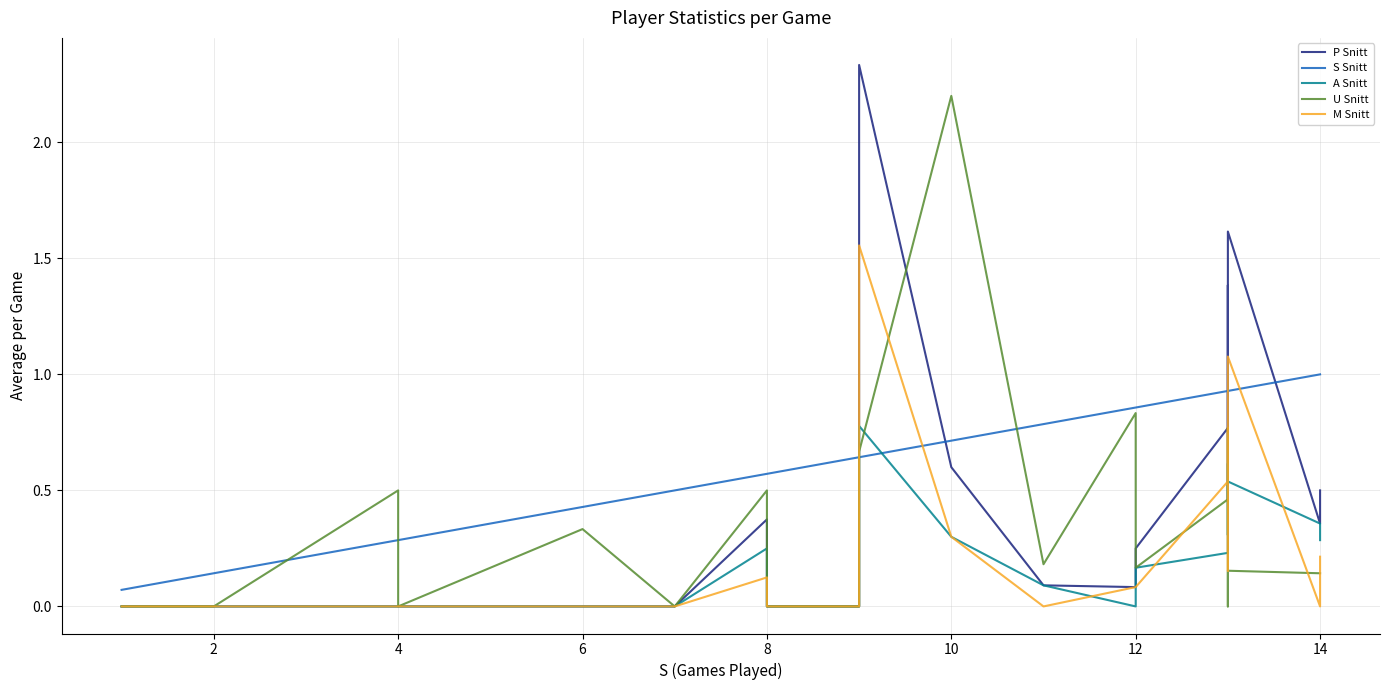

Is it true that M Snitt equals 0.6 at 6?

False